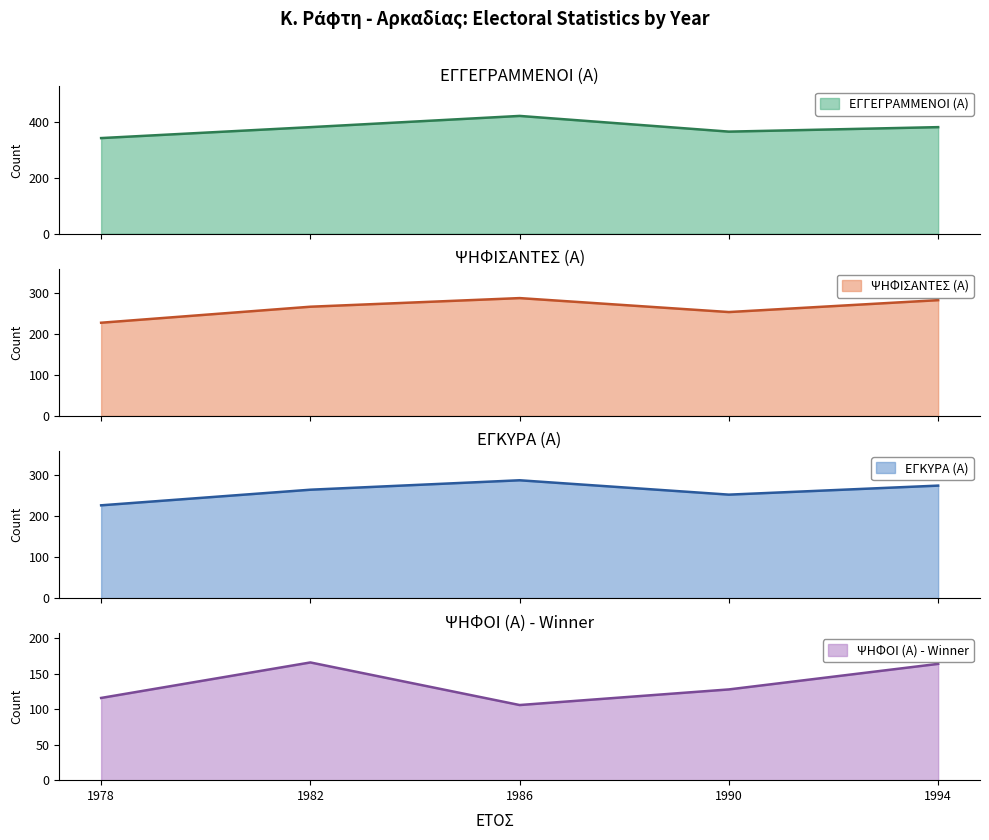

Rank the categories by ΕΓΓΕΓΡΑΜΜΕΝΟΙ (Α) value from highest to lowest.

1986, 1982, 1994, 1990, 1978